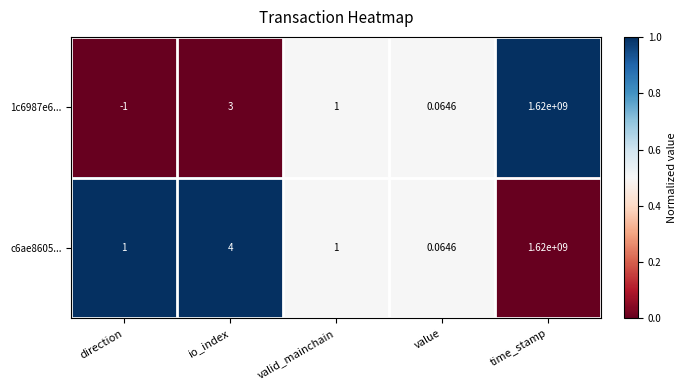

At which category is the sum across all series the highest?

time_stamp